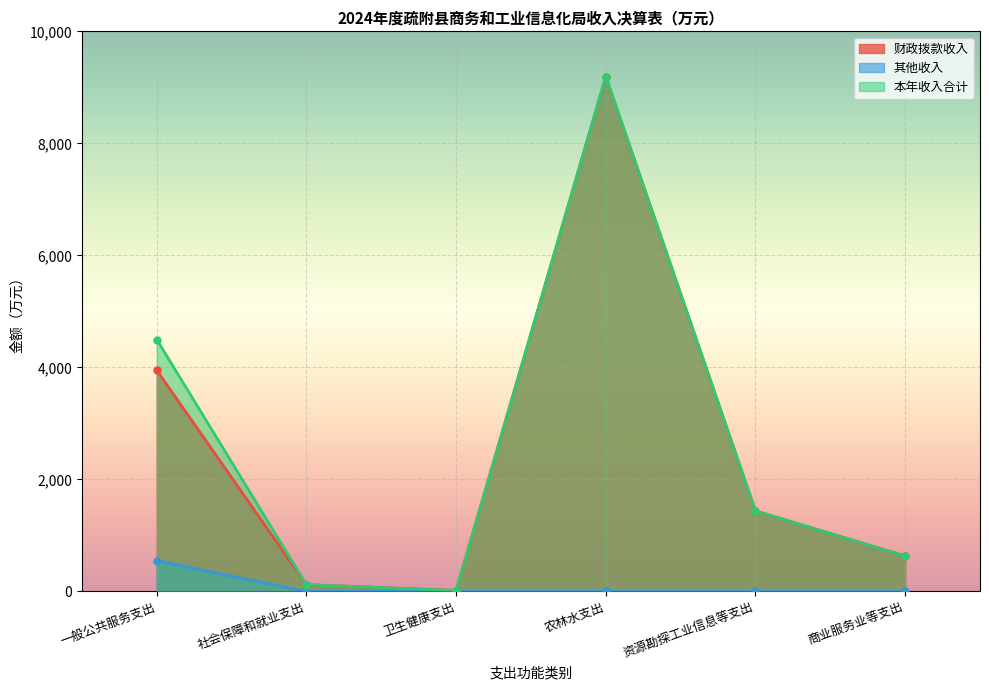

Reading right to left, list all the values displayed in this chart.

财政拨款收入: 632.9	1437.9	9192.1	16.5	121.2	3948.8
其他收入: 0.0	0.0	0.0	0.0	0.0	549.1
本年收入合计: 632.9	1437.9	9192.1	16.5	121.2	4497.9